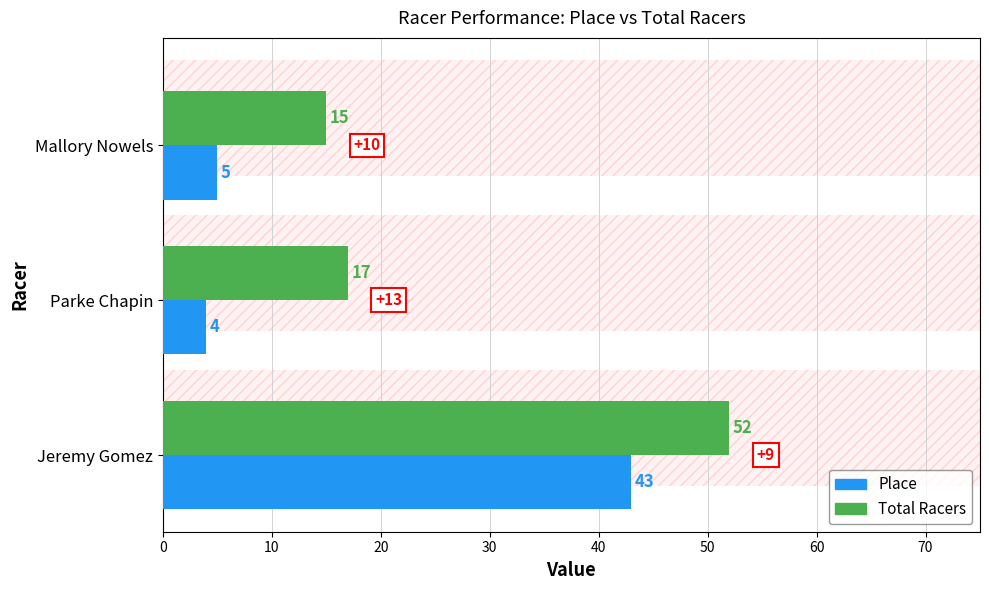

What is the difference between the maximum and minimum values in the Place series?

39